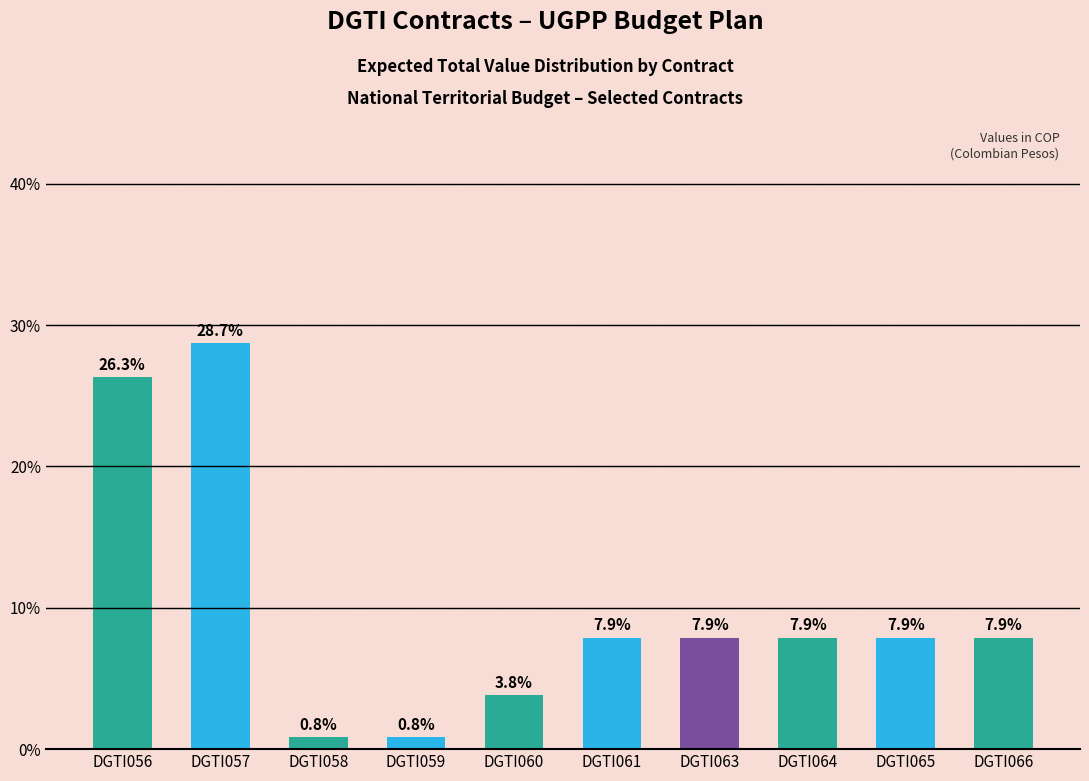

What is the change in value from DGTI056 to DGTI066?

-18.4